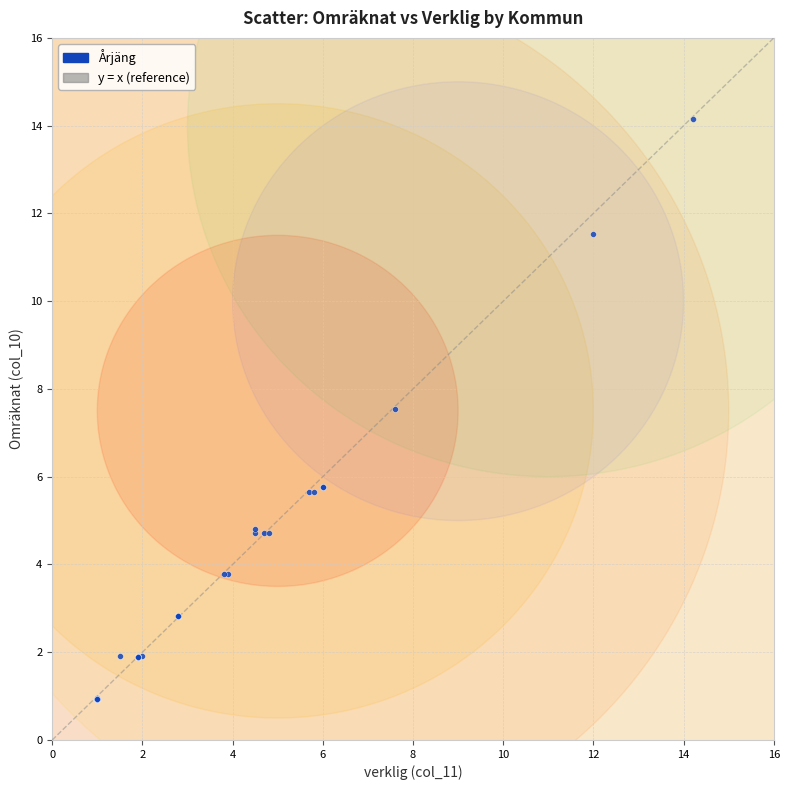

What Y value in the scatter plot is closest to 7?

7.5